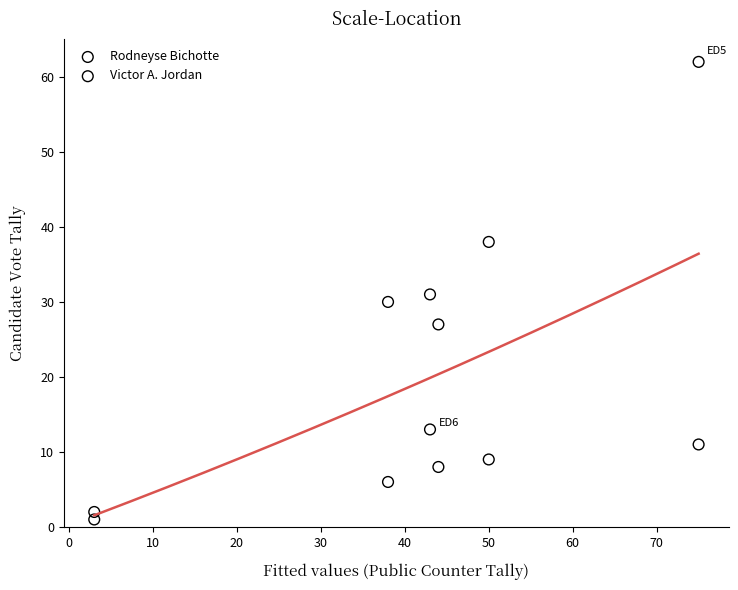

Which series reaches the minimum Y coordinate?

Victor A. Jordan